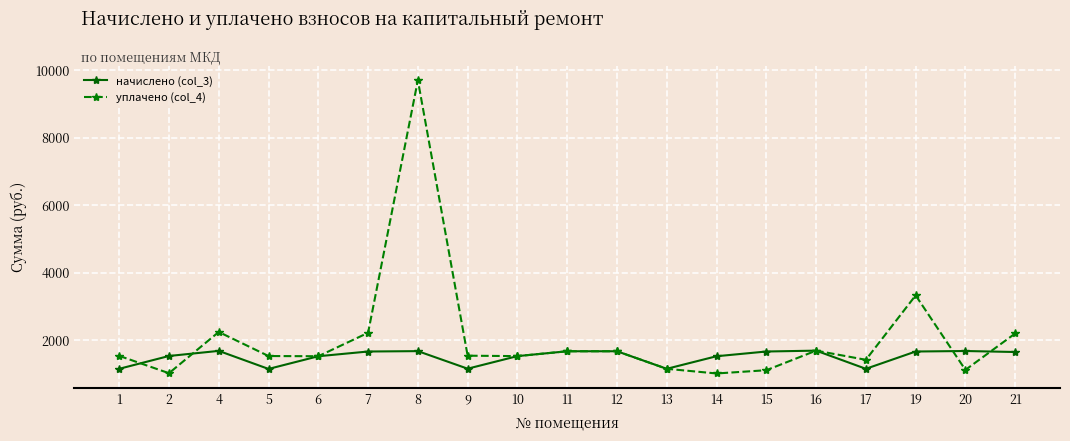

Which series has the largest range (max minus min)?

уплачено (col_4)